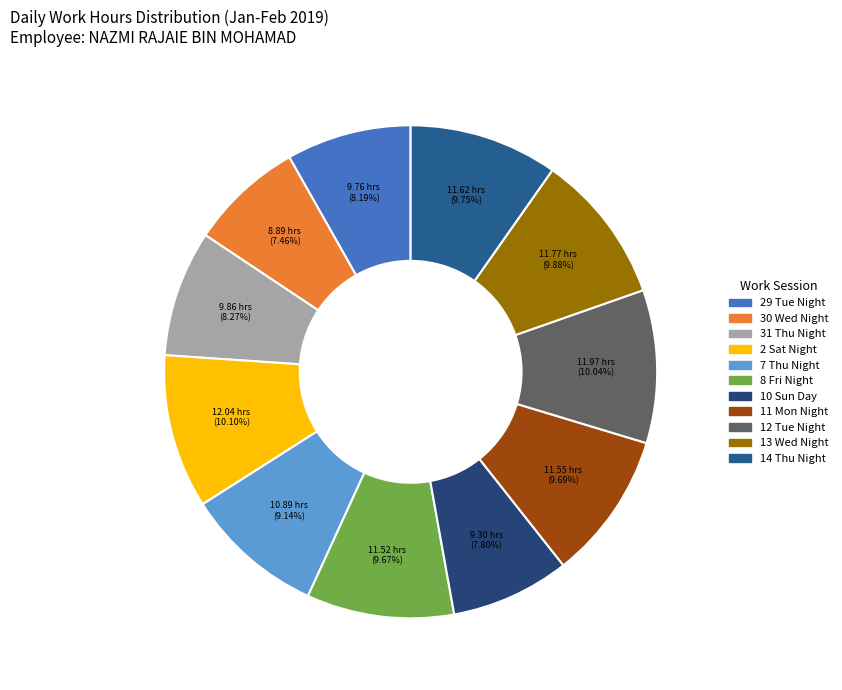

True or false: 29 Tue Night accounts for 8% of the total.

True